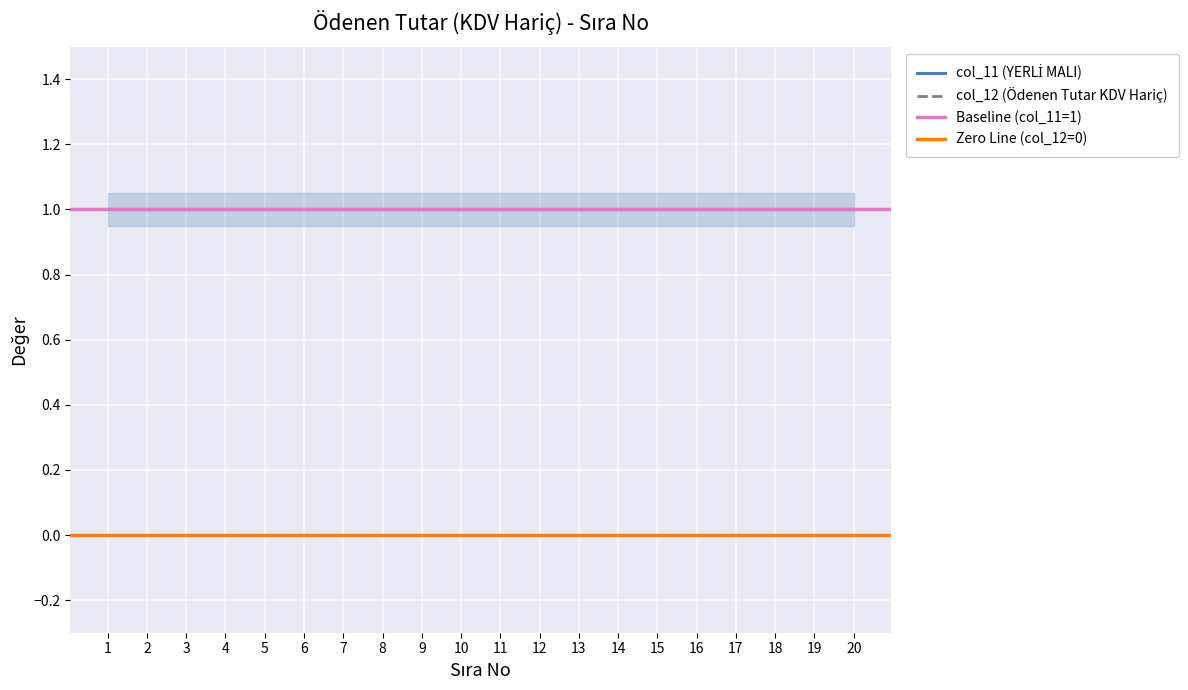

Between 2 and 15, which is larger?

2